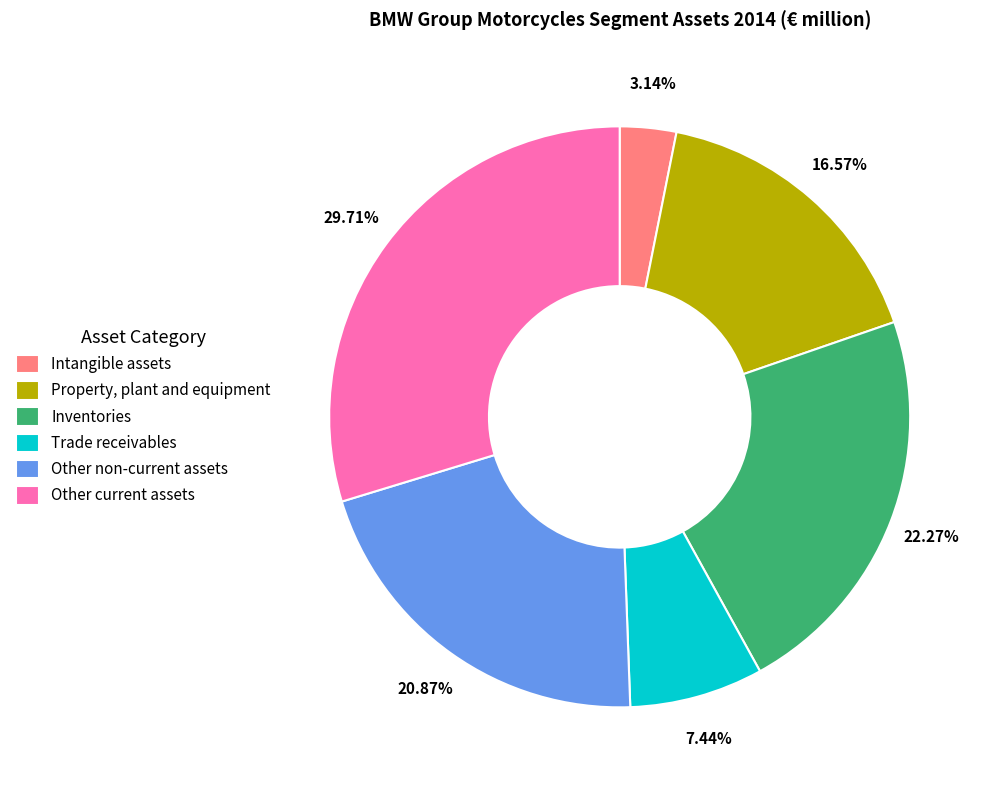

Combined, do Other non-current assets and Intangible assets account for over 50%?

No